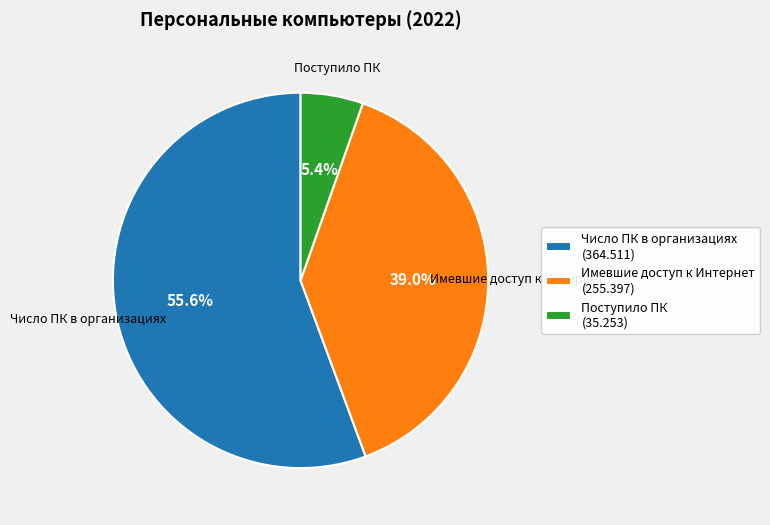

Does Имевшие доступ к Интернет account for over 50% of the chart?

No